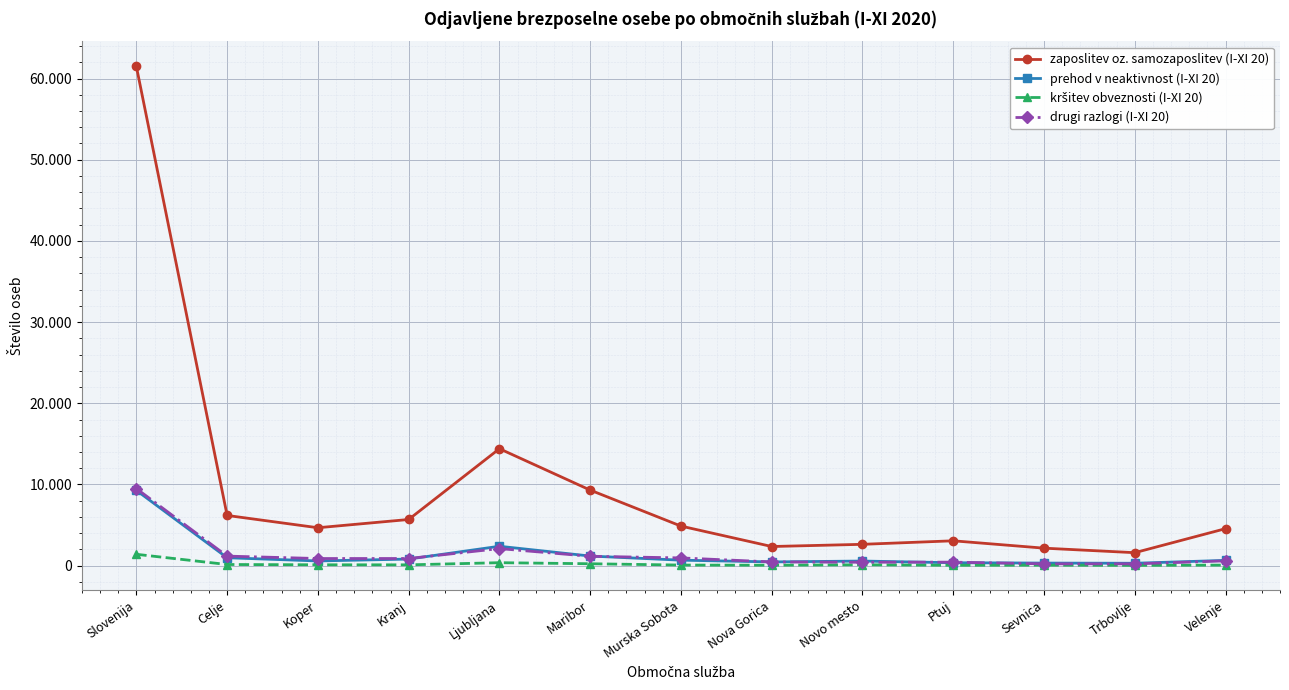

How many data points does each series have?

13